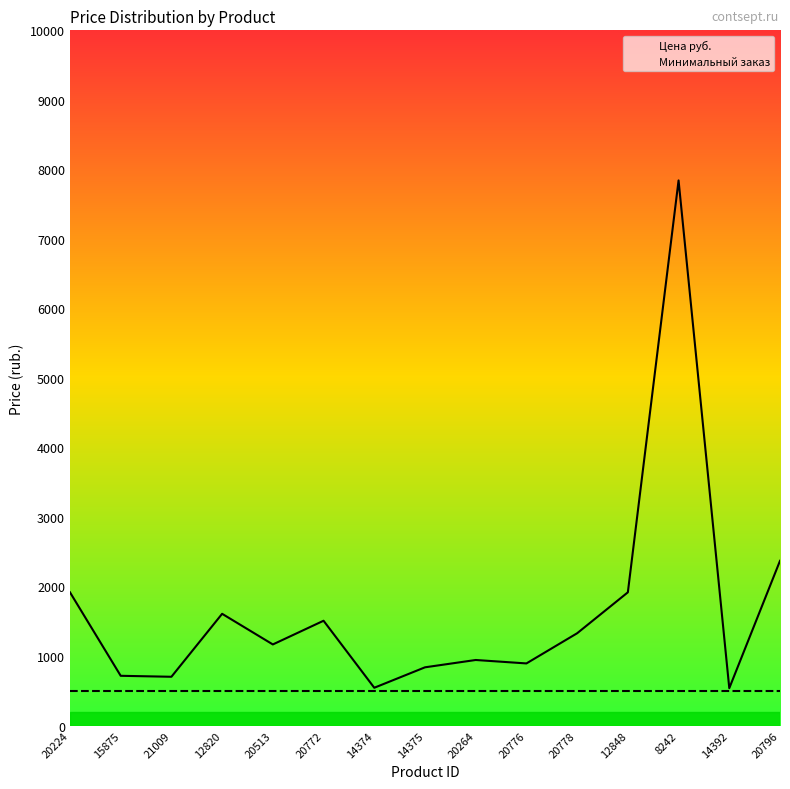

At how many categories does at least one series exceed 4055?

1